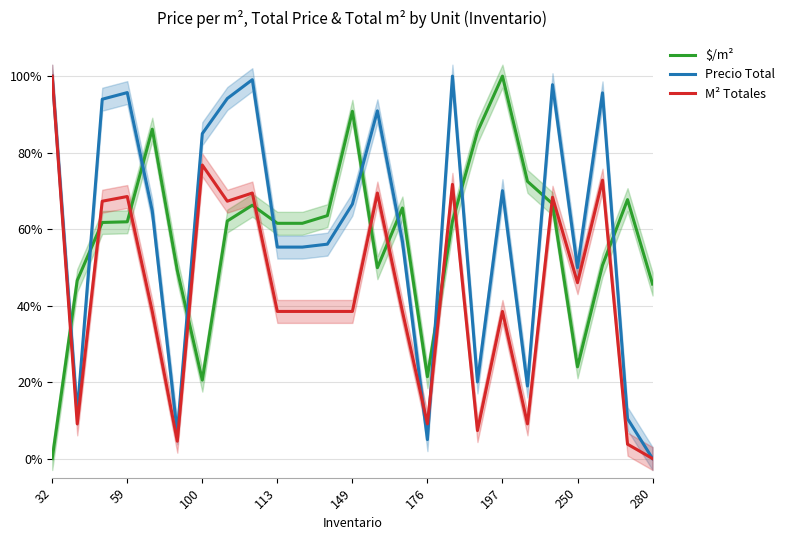

Which series has the widest spread of values?

$/m²